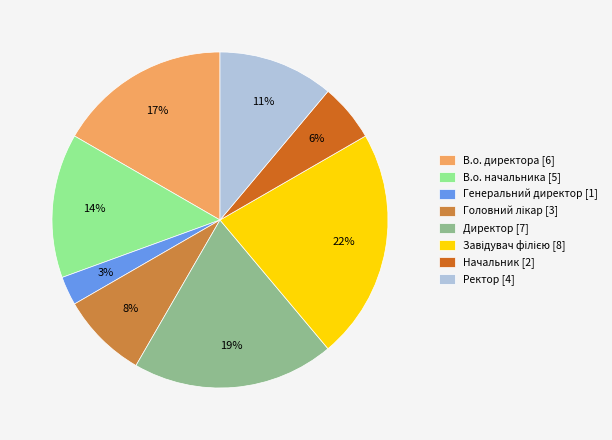

Do В.о. директора [6] and Ректор [4] together represent more than half of the pie?

No